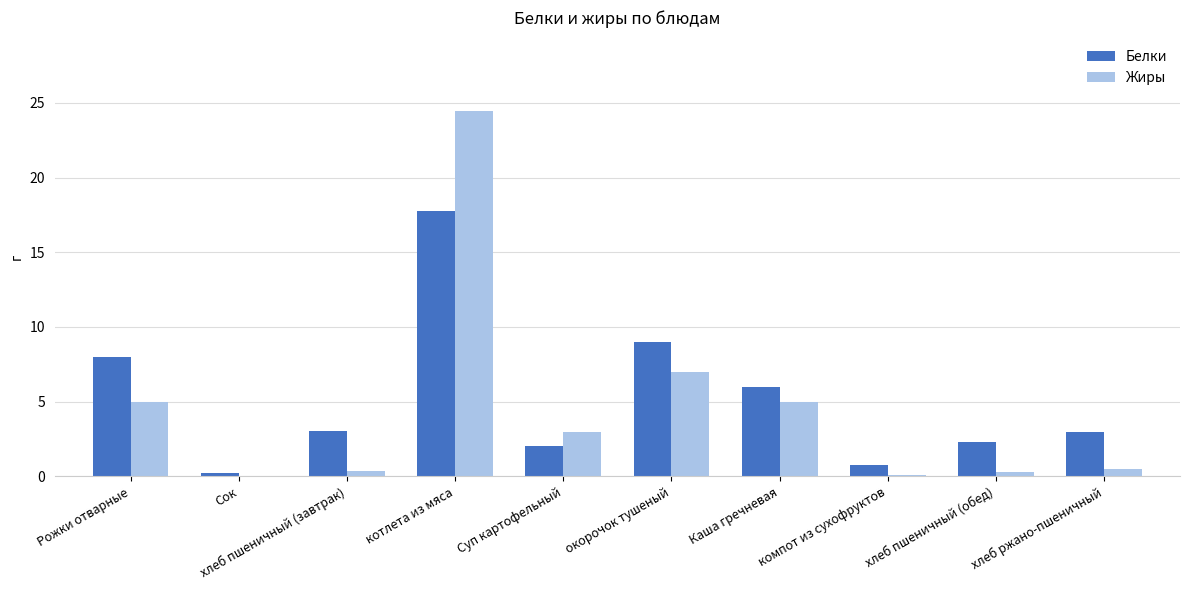

Is it true that Жиры equals 0.5 at хлеб ржано-пшеничный?

True